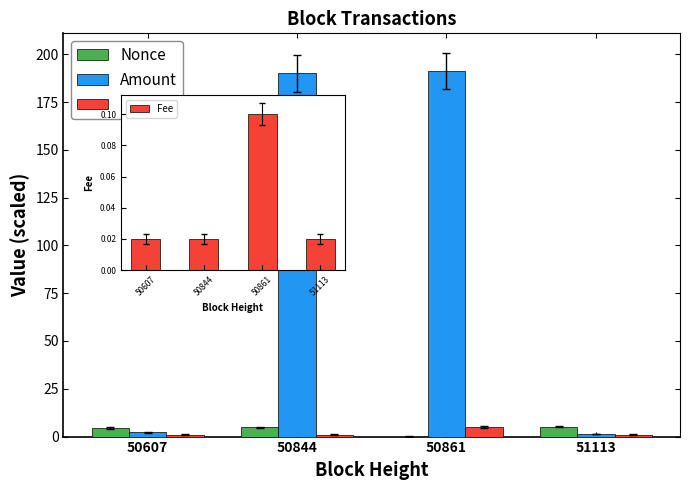

The Fee series shows 0.0 at 50607. True or false?

False